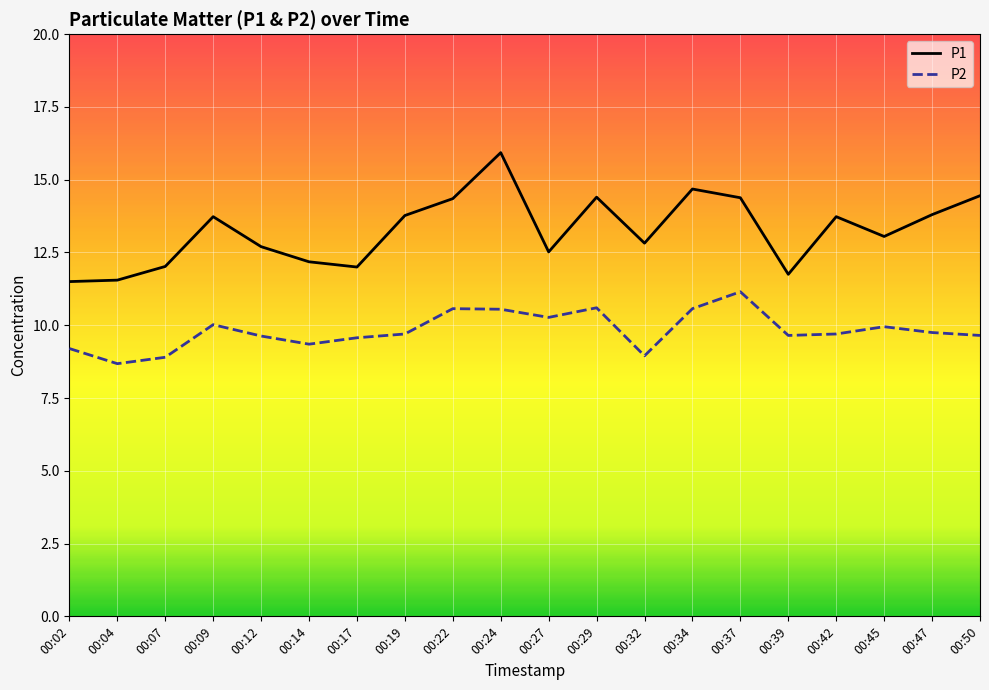

At how many categories does at least one series exceed 9?

20